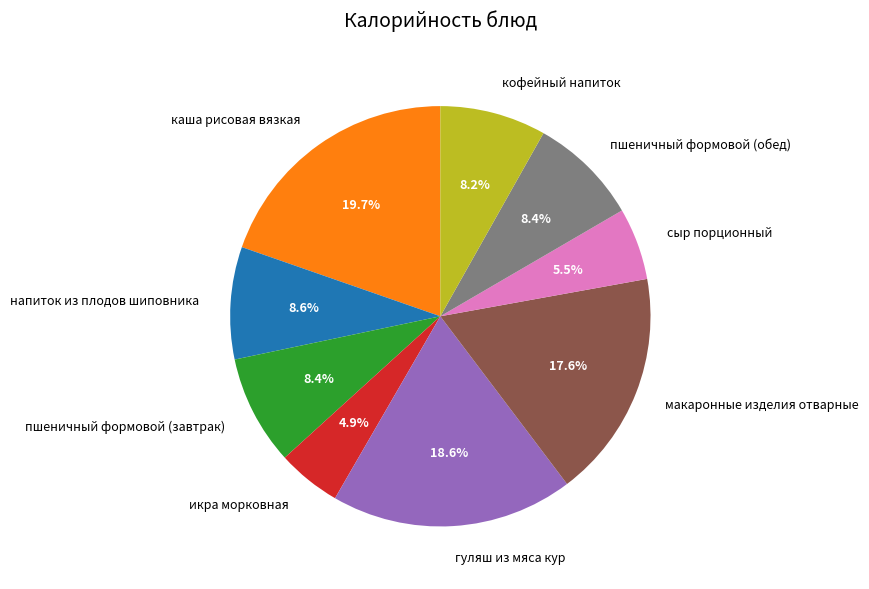

Which has a higher value, икра морковная or напиток из плодов шиповника?

напиток из плодов шиповника